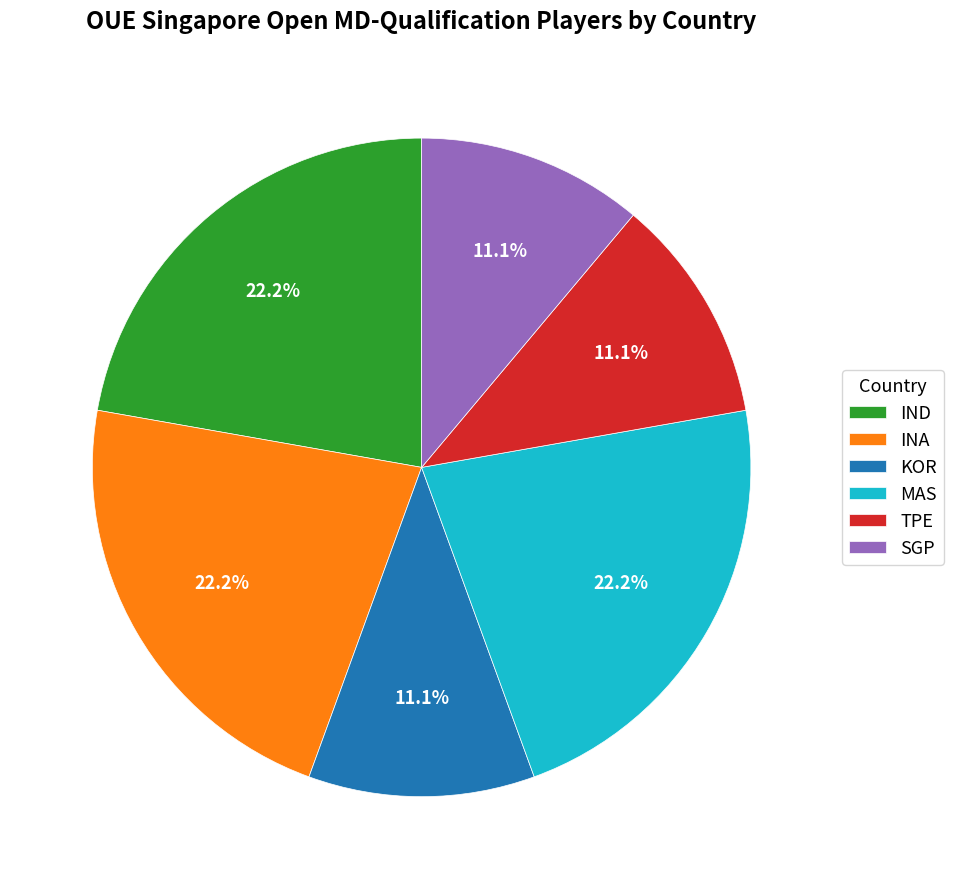

Approximately how many times larger is the value at MAS compared to IND?

1.0